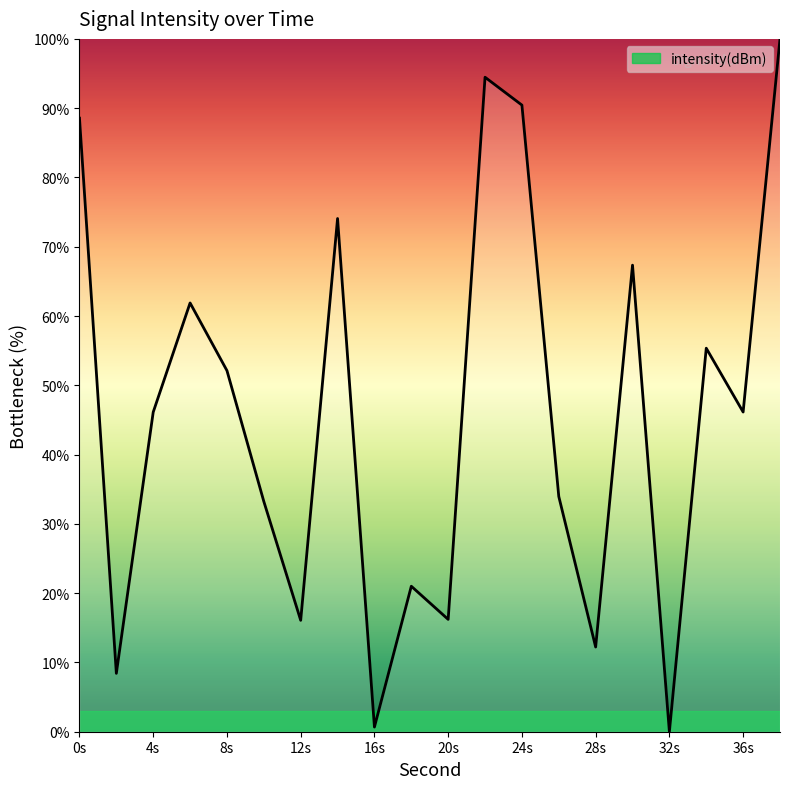

What is the greatest value displayed?

100.0